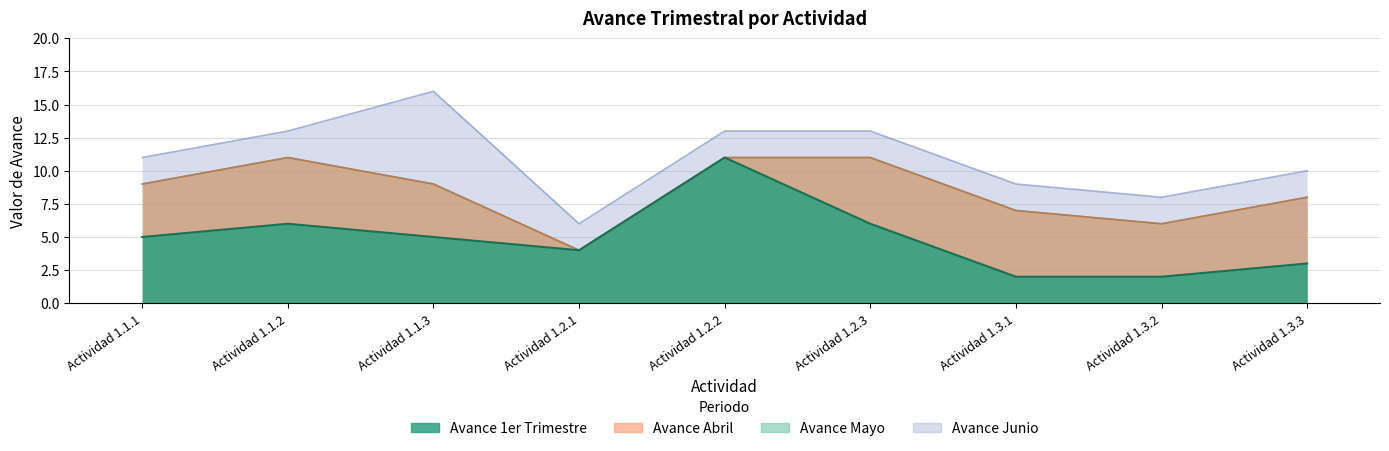

In Avance Junio, how many points are lower than both neighbors (excluding endpoints)?

2